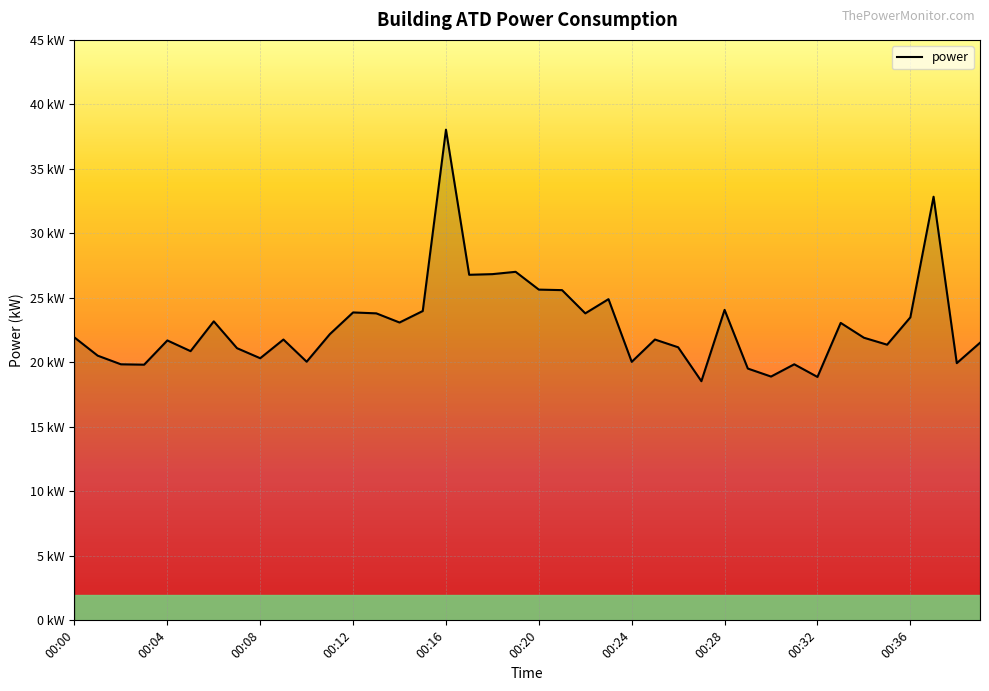

List the labels in order of value, largest first.

00:16, 00:37, 00:19, 00:18, 00:17, 00:20, 00:21, 00:23, 00:28, 00:15, 00:12, 00:13, 00:22, 00:36, 00:06, 00:14, 00:33, 00:11, 00:00, 00:34, 00:09, 00:25, 00:04, 00:39, 00:35, 00:26, 00:07, 00:05, 00:01, 00:08, 00:10, 00:24, 00:38, 00:02, 00:31, 00:03, 00:29, 00:30, 00:32, 00:27